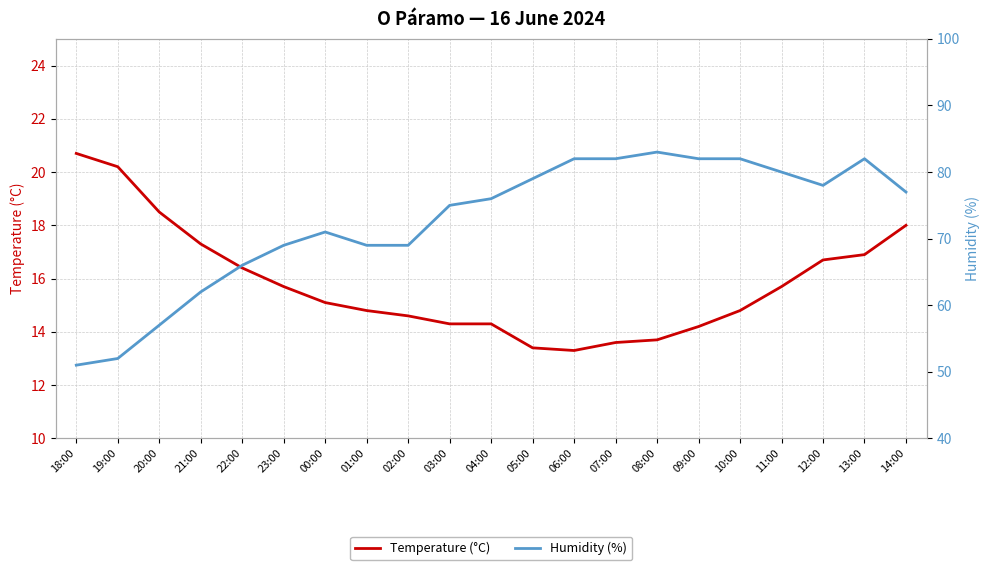

What are all the series names shown in the legend?

Temperature (°C), Humidity (%)